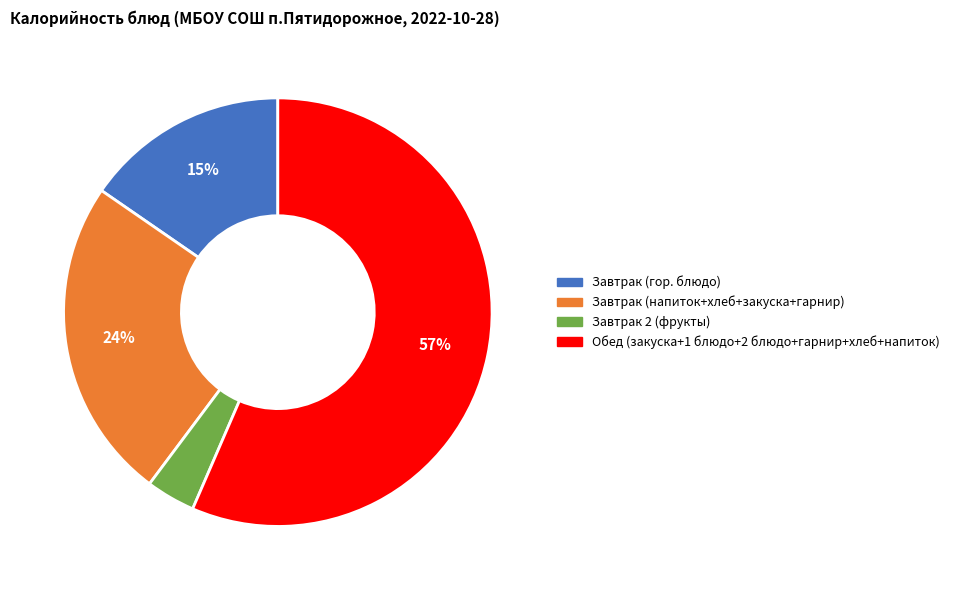

To the nearest percent, what is the difference between the largest and smallest slice percentages?

53%